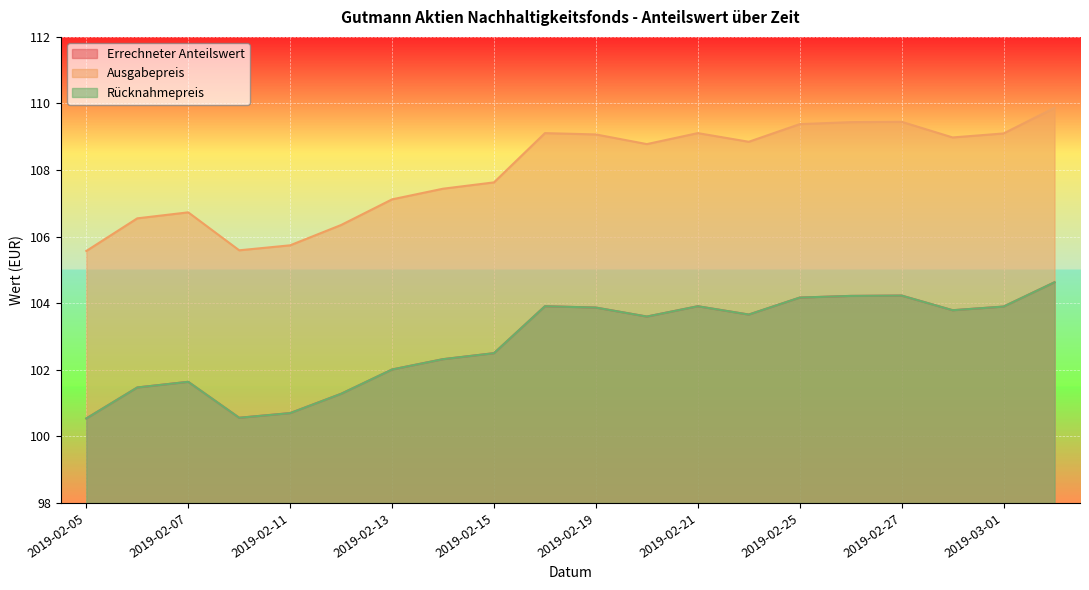

What are all the series names shown in the legend?

Errechneter Anteilswert, Ausgabepreis, Rücknahmepreis